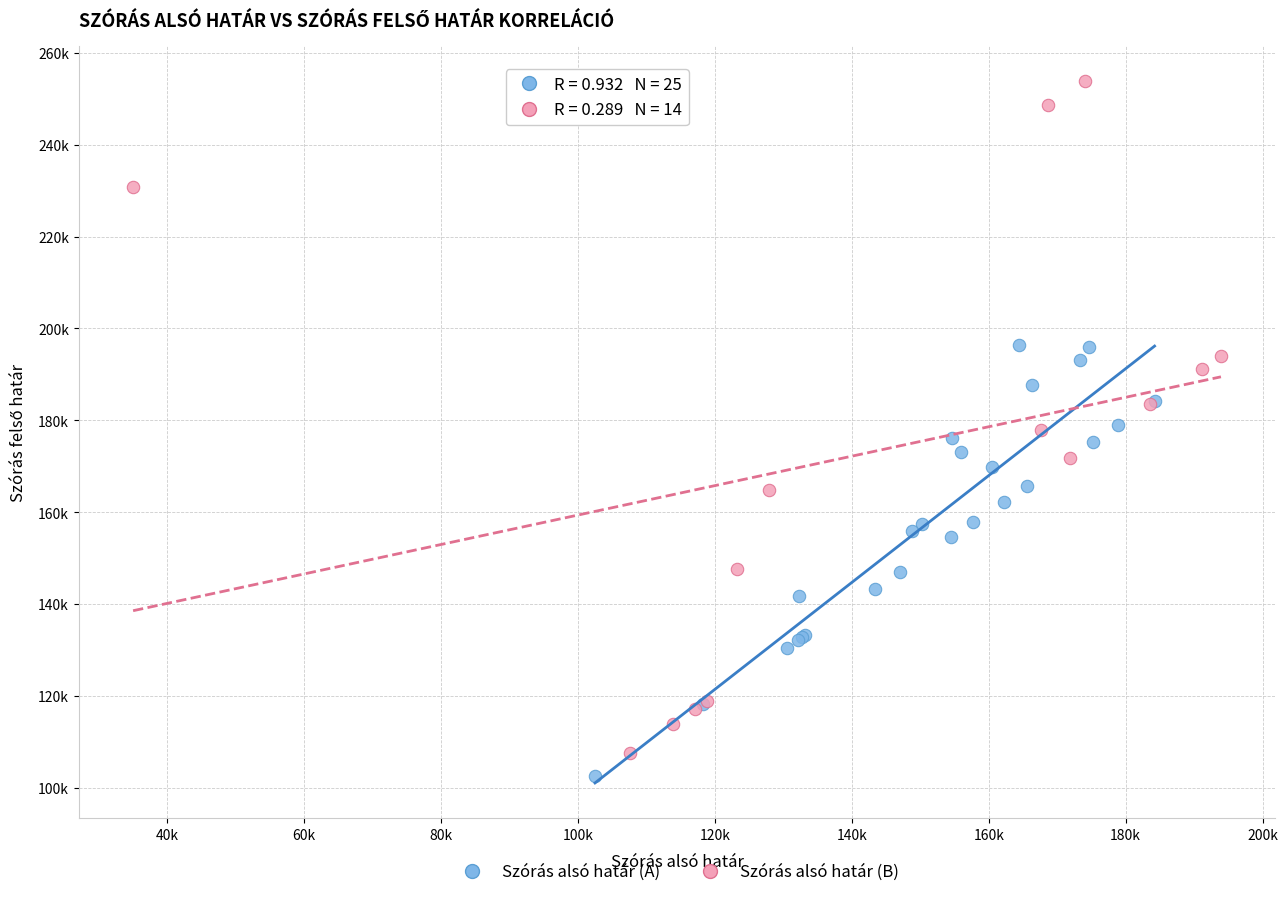

What are all the series names shown in the legend?

Szórás alsó határ (A), Szórás alsó határ (B)